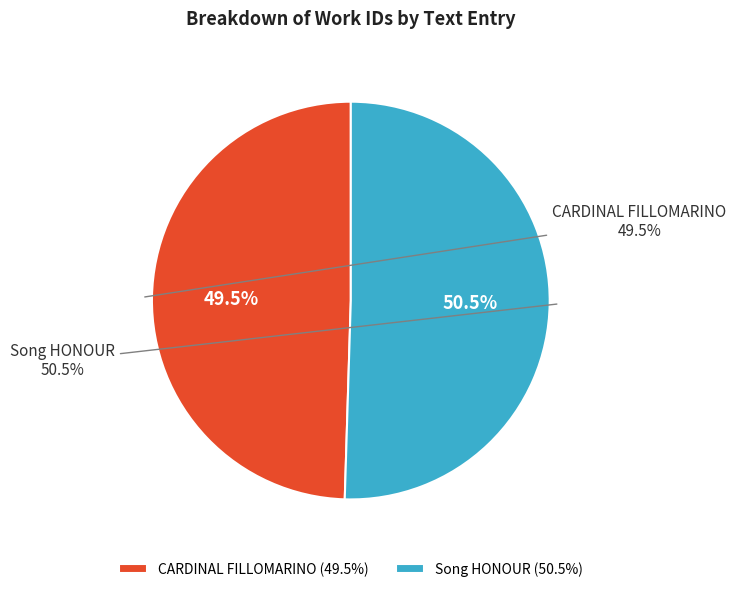

Which has a higher value, CARDINAL FILLOMARINO or Song HONOUR?

Song HONOUR